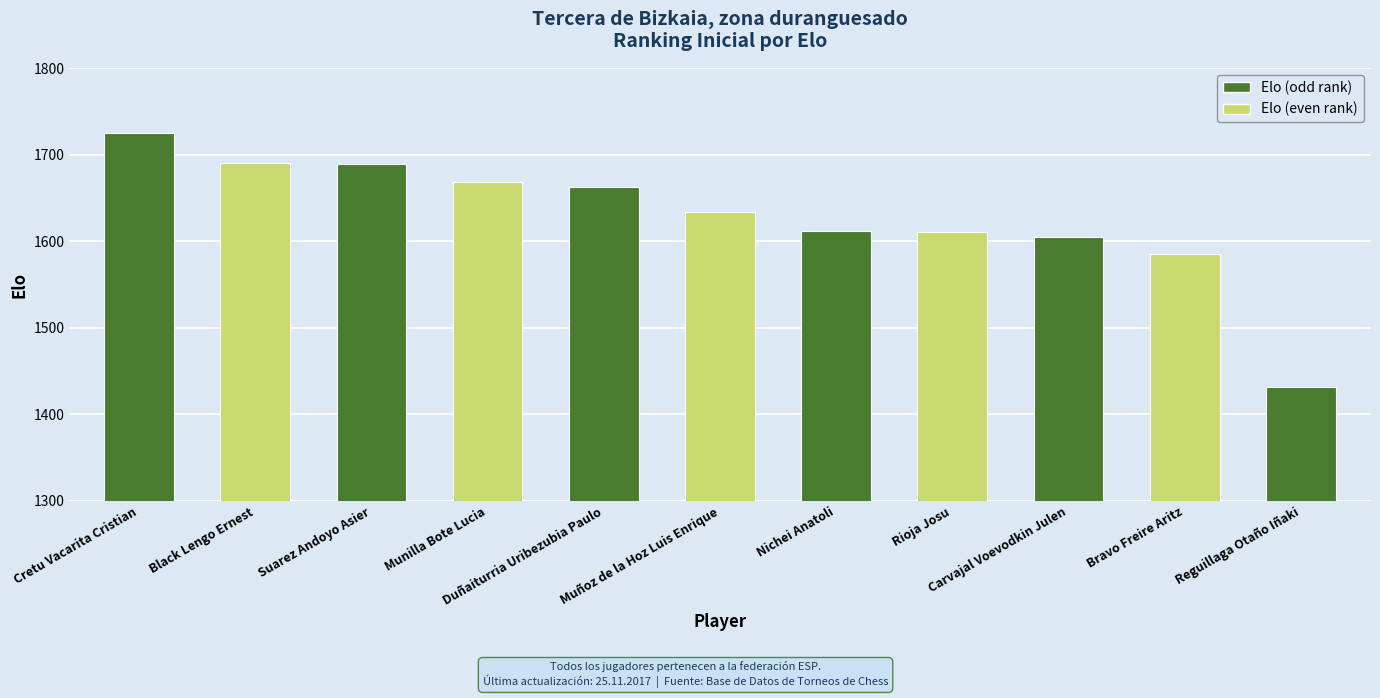

What is the sum of all values?

17913